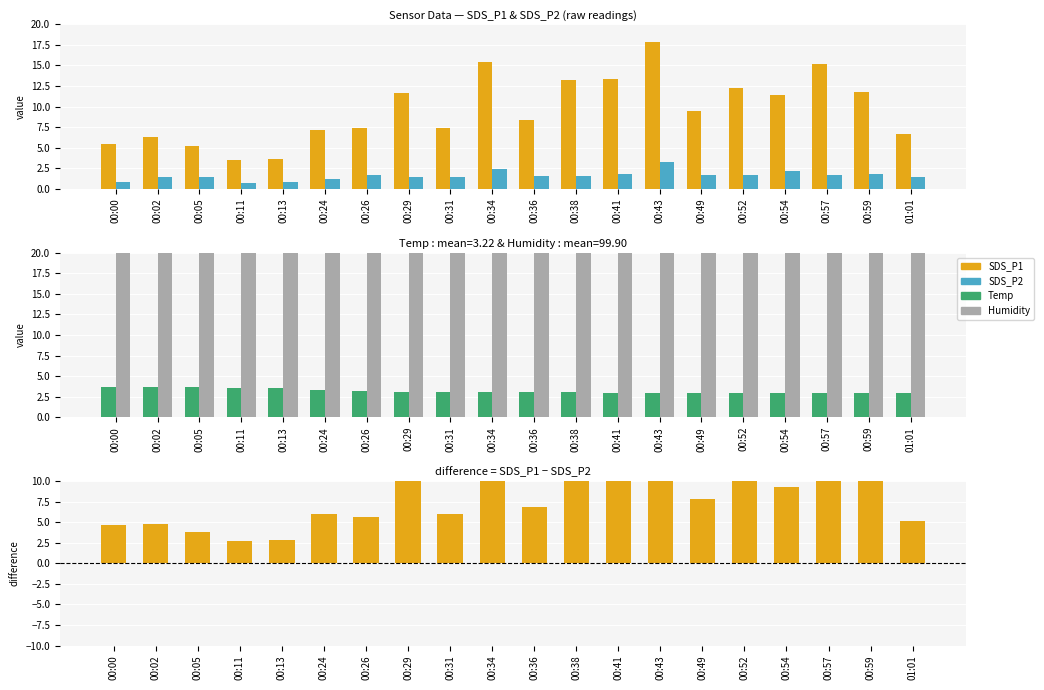

Does the chart contain stacked bars?

No